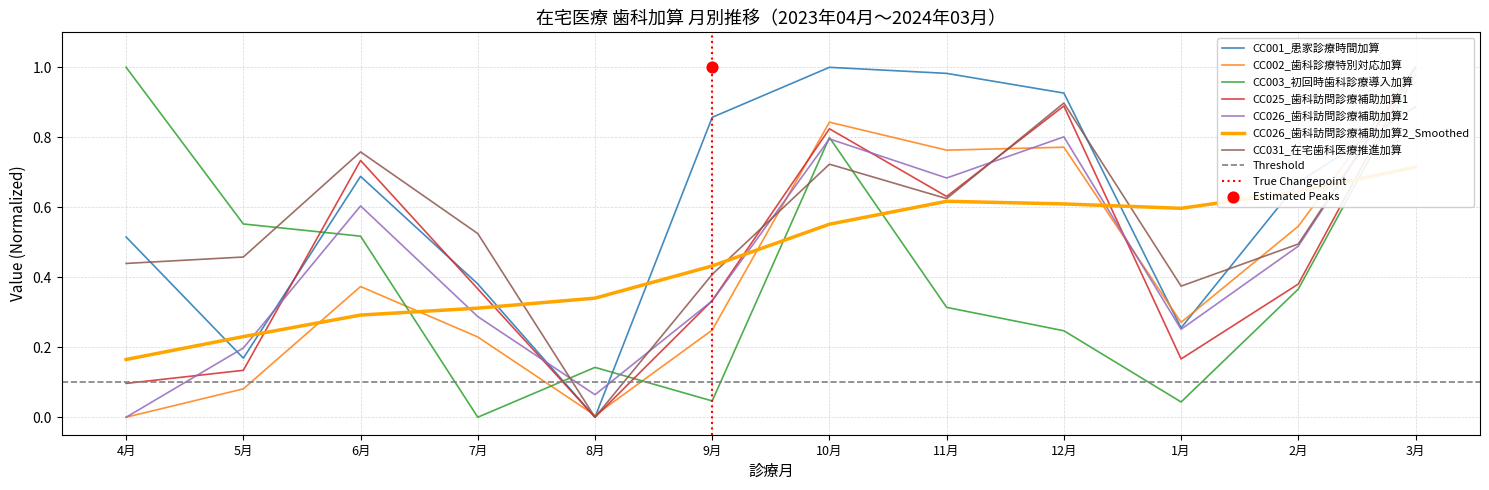

At which category is the sum across all series the highest?

3月